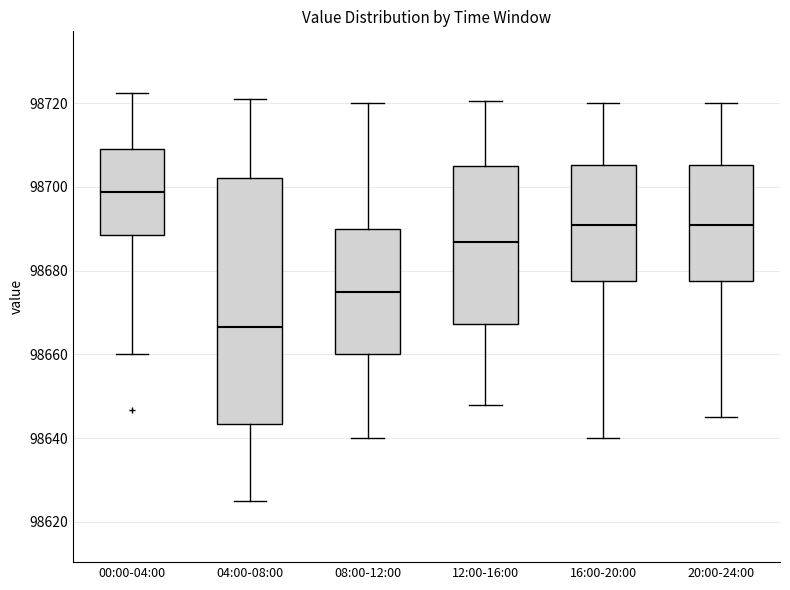

Where does the median line of the box for 16:00-20:00 sit on the y-axis? The values are not printed on the chart, so give them approximately, as read against the axis.

98692